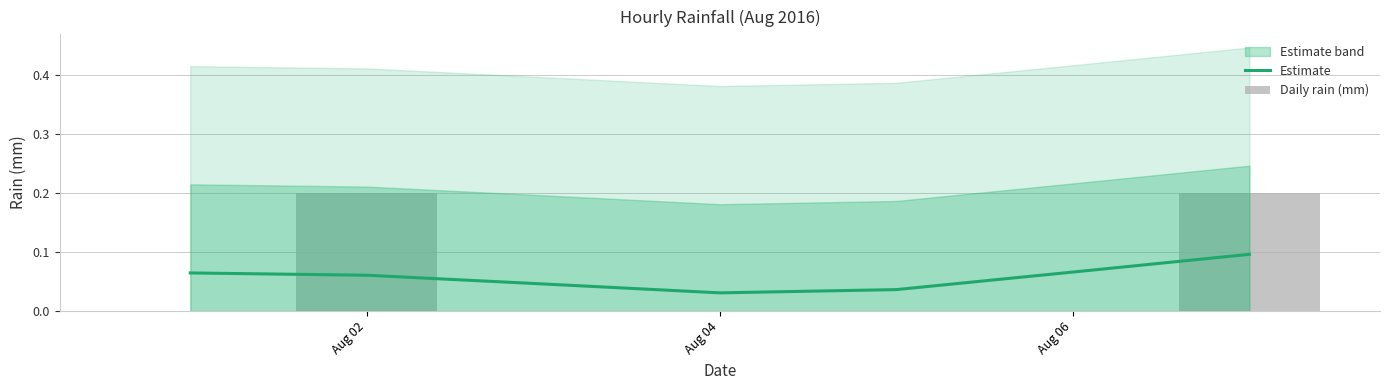

The value of Estimate at Aug 04 is 0.1. True or false?

False